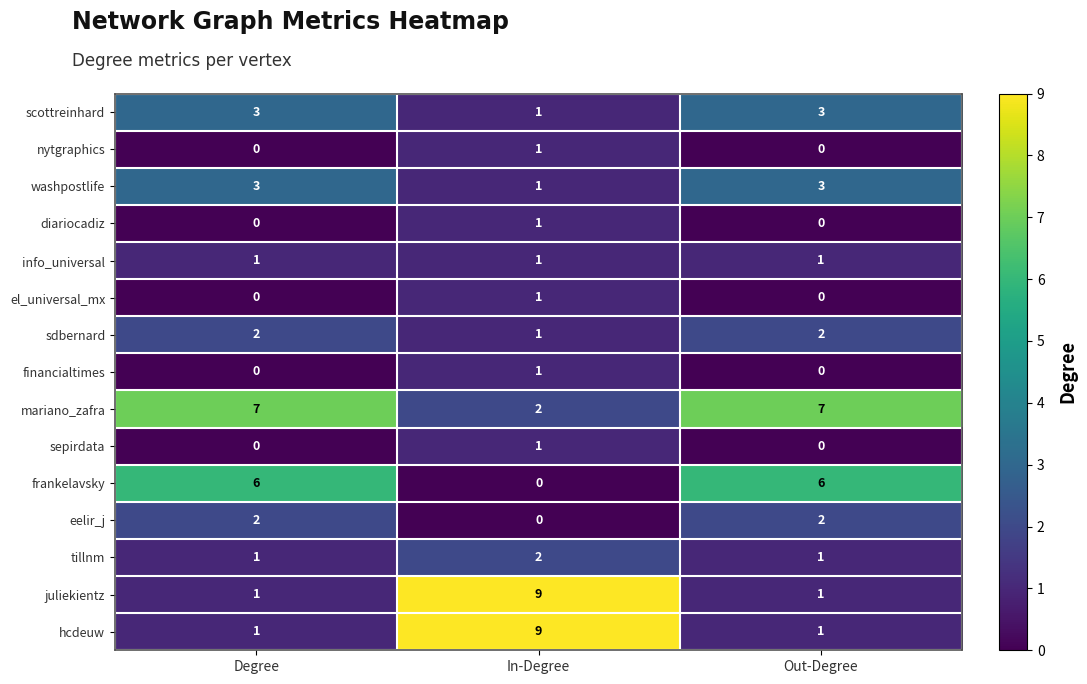

What is the sum of all eelir_j values?

4